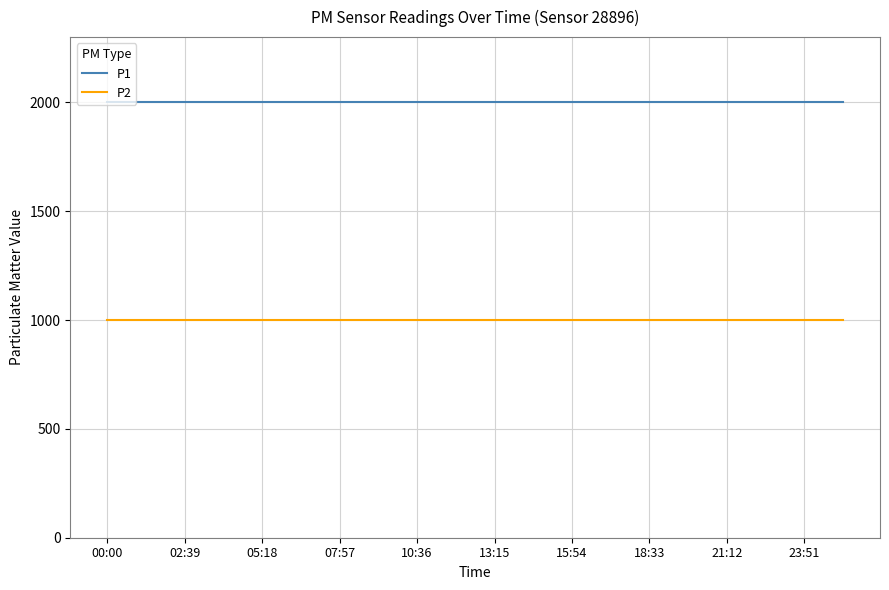

What is the lowest value of the P2 series?

999.9